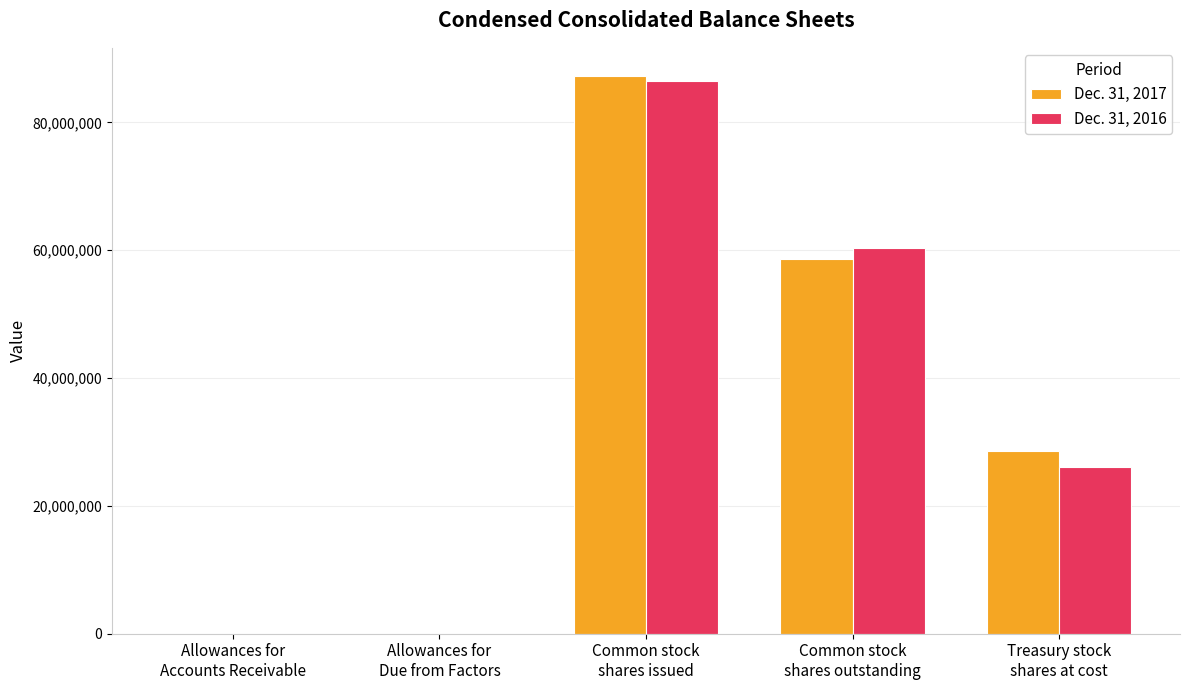

Where does the Dec. 31, 2016 series first go above 26007000?

Common stock
shares issued